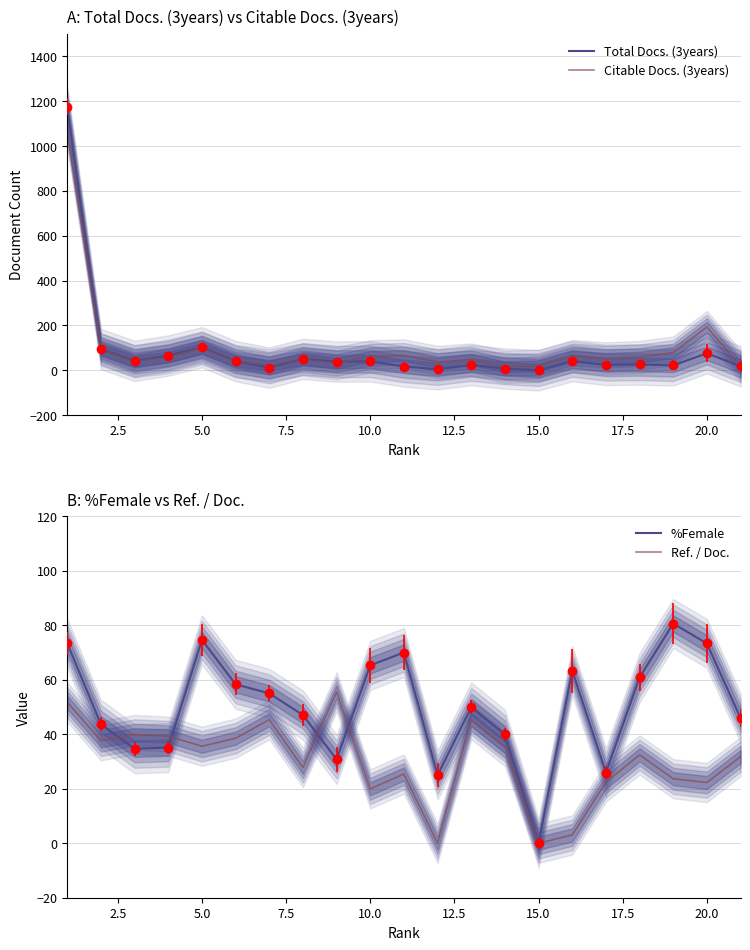

Read the %Female value at 10.0.

65.3